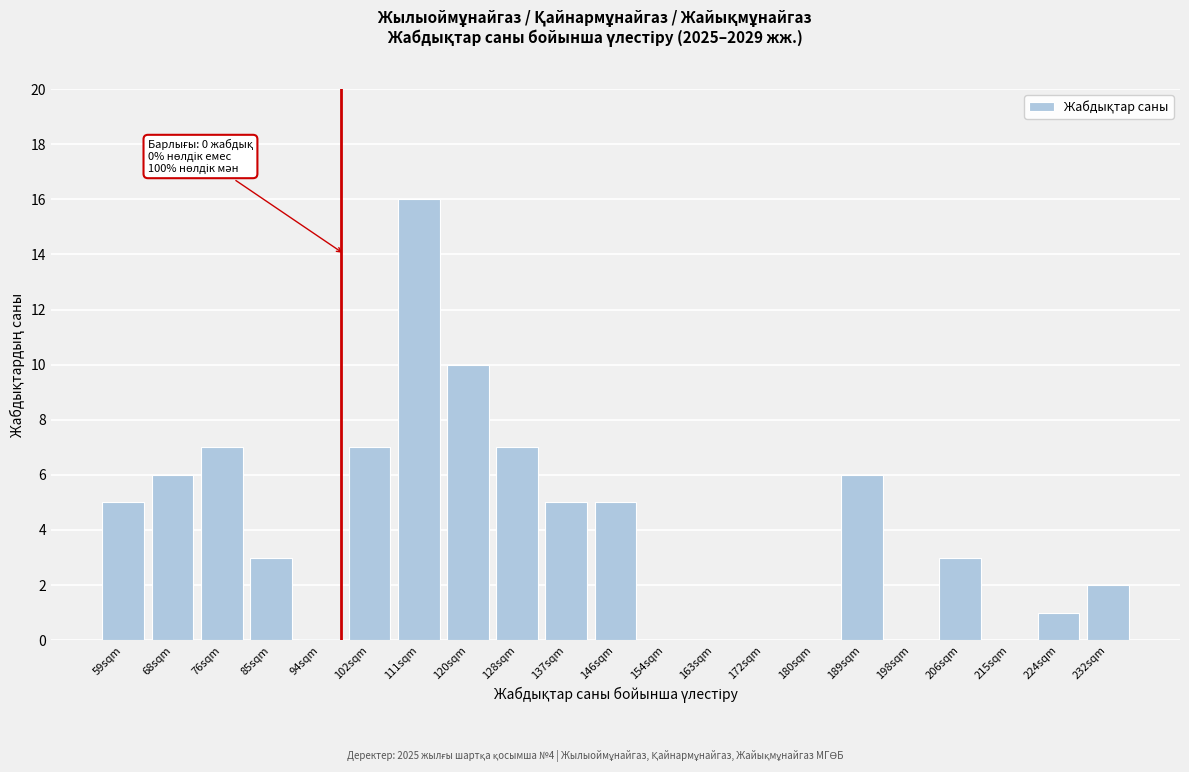

Reading right to left, transcribe all the data shown in this chart.

232sqm=2	224sqm=1	215sqm=0	206sqm=3	198sqm=0	189sqm=6	180sqm=0	172sqm=0	163sqm=0	154sqm=0	146sqm=5	137sqm=5	128sqm=7	120sqm=10	111sqm=16	102sqm=7	94sqm=0	85sqm=3	76sqm=7	68sqm=6	59sqm=5